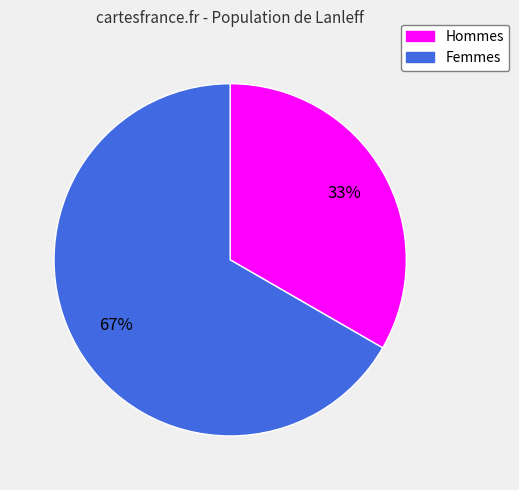

To the nearest percent, what is the average slice percentage?

50%